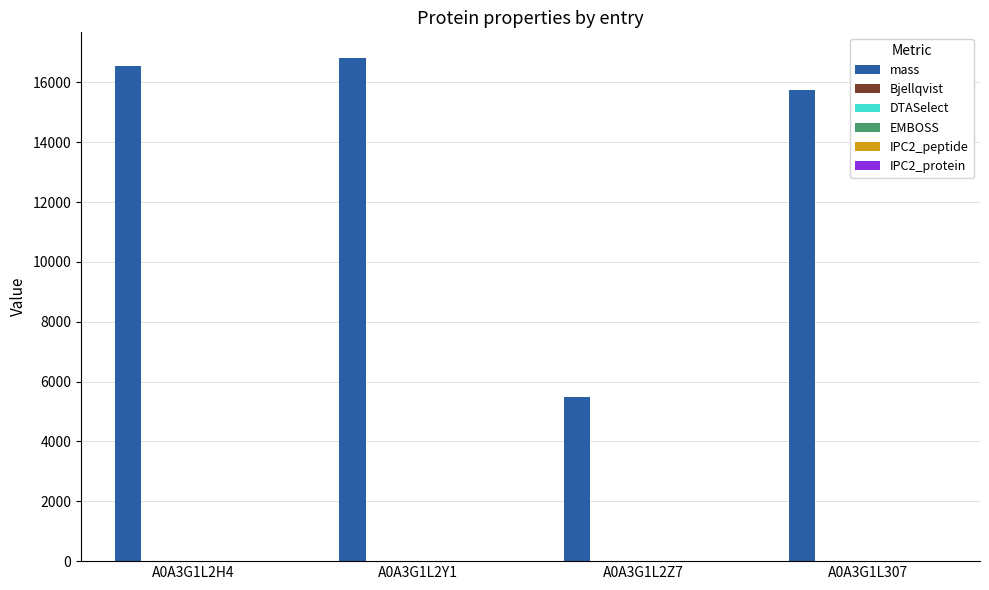

What is the maximum value shown in the chart?

16831.2